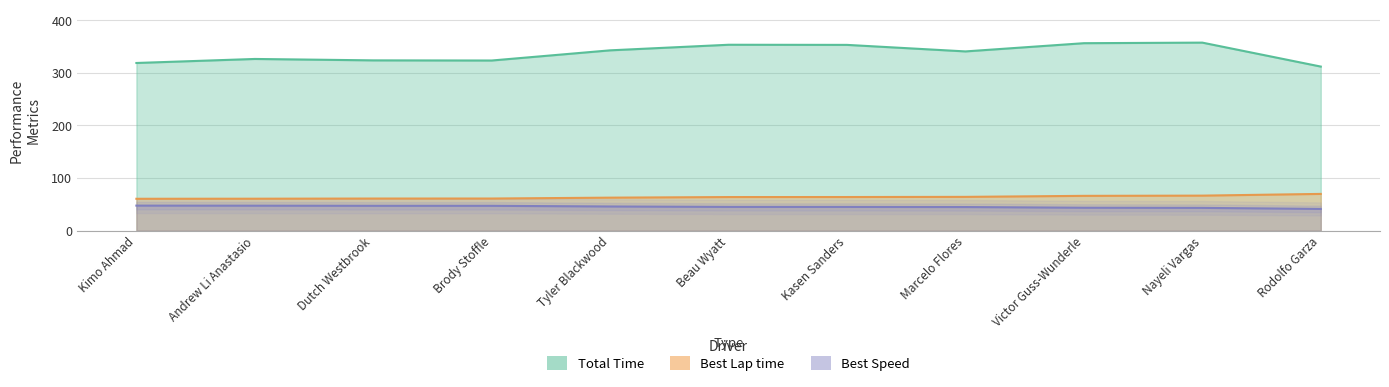

Reading left to right, transcribe all the data shown in this chart.

Total Time: Kimo Ahmad=318.8	Andrew Li Anastasio=326.5	Dutch Westbrook=323.8	Brody Stoffle=323.5	Tyler Blackwood=342.9	Beau Wyatt=353.5	Kasen Sanders=353.2	Marcelo Flores=340.8	Victor Guss-Wunderle=356.4	Nayeli Vargas=357.5	Rodolfo Garza=312.0
Best Lap time: Kimo Ahmad=60.6	Andrew Li Anastasio=60.7	Dutch Westbrook=61.0	Brody Stoffle=61.0	Tyler Blackwood=62.7	Beau Wyatt=63.8	Kasen Sanders=63.9	Marcelo Flores=64.2	Victor Guss-Wunderle=66.1	Nayeli Vargas=66.6	Rodolfo Garza=69.8
Best Speed: Kimo Ahmad=47.6	Andrew Li Anastasio=47.4	Dutch Westbrook=47.2	Brody Stoffle=47.2	Tyler Blackwood=45.9	Beau Wyatt=45.1	Kasen Sanders=45.1	Marcelo Flores=44.9	Victor Guss-Wunderle=43.5	Nayeli Vargas=43.3	Rodolfo Garza=41.2